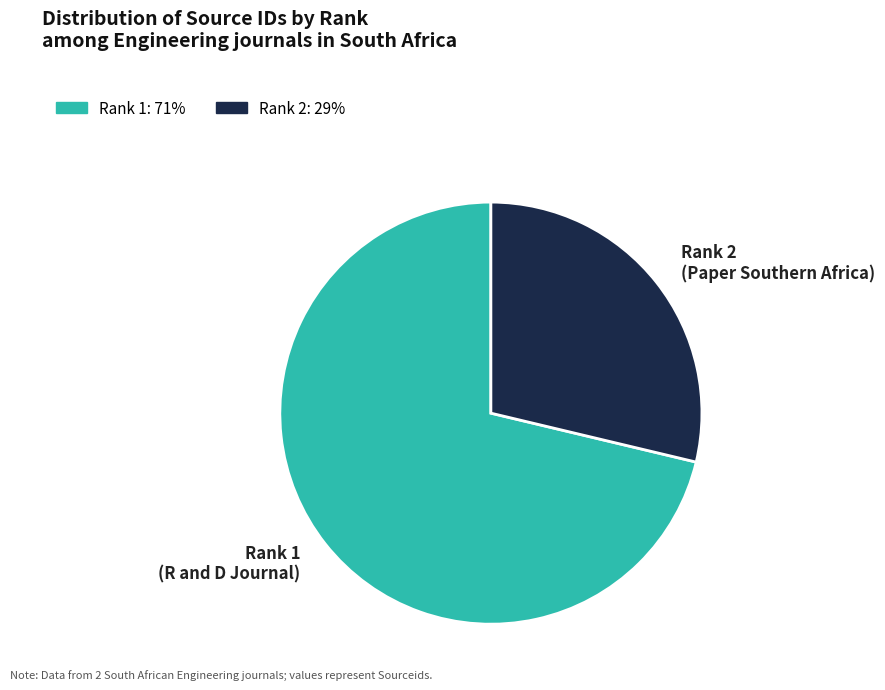

Does any single category account for the majority?

Yes